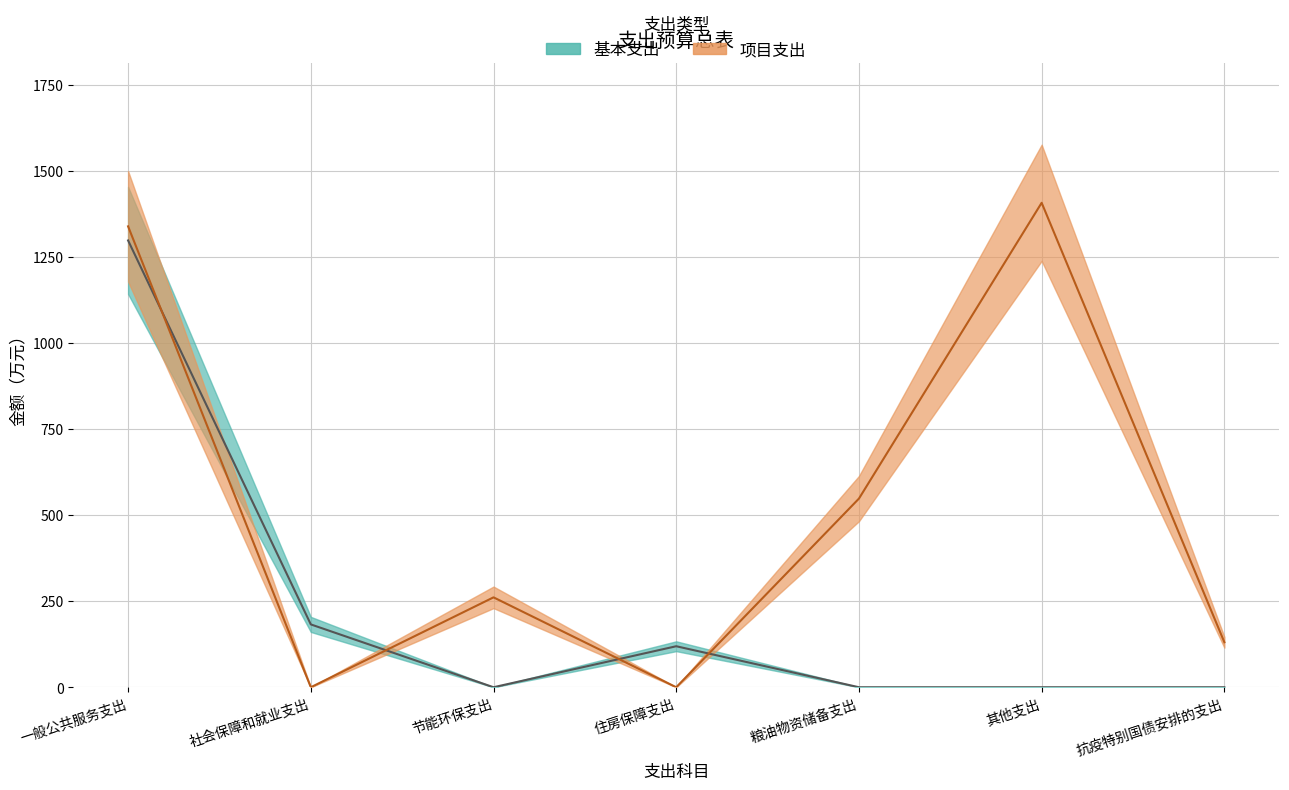

The 基本支出 series shows 119.1 at 住房保障支出. True or false?

True